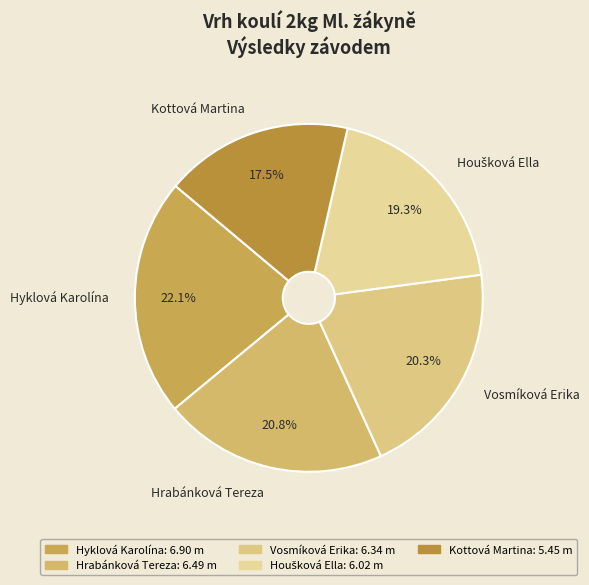

Between Kottová Martina and Vosmíková Erika, which is larger?

Vosmíková Erika